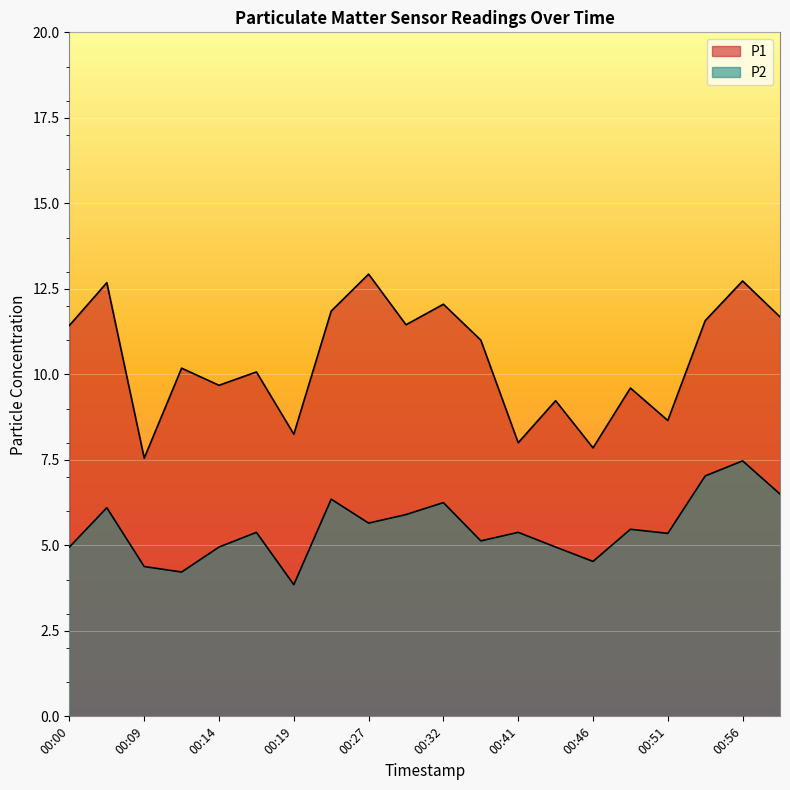

Reading left to right, transcribe all the data shown in this chart.

P1: 00:00=11.4	00:02=12.7	00:09=7.5	00:12=10.2	00:14=9.7	00:17=10.1	00:19=8.2	00:24=11.8	00:27=12.9	00:29=11.4	00:32=12.1	00:37=11.0	00:41=8.0	00:43=9.2	00:46=7.8	00:48=9.6	00:51=8.7	00:53=11.6	00:56=12.7	00:59=11.7
P2: 00:00=5.0	00:02=6.1	00:09=4.4	00:12=4.2	00:14=5.0	00:17=5.4	00:19=3.9	00:24=6.3	00:27=5.7	00:29=5.9	00:32=6.2	00:37=5.1	00:41=5.4	00:43=5.0	00:46=4.5	00:48=5.5	00:51=5.3	00:53=7.0	00:56=7.5	00:59=6.5